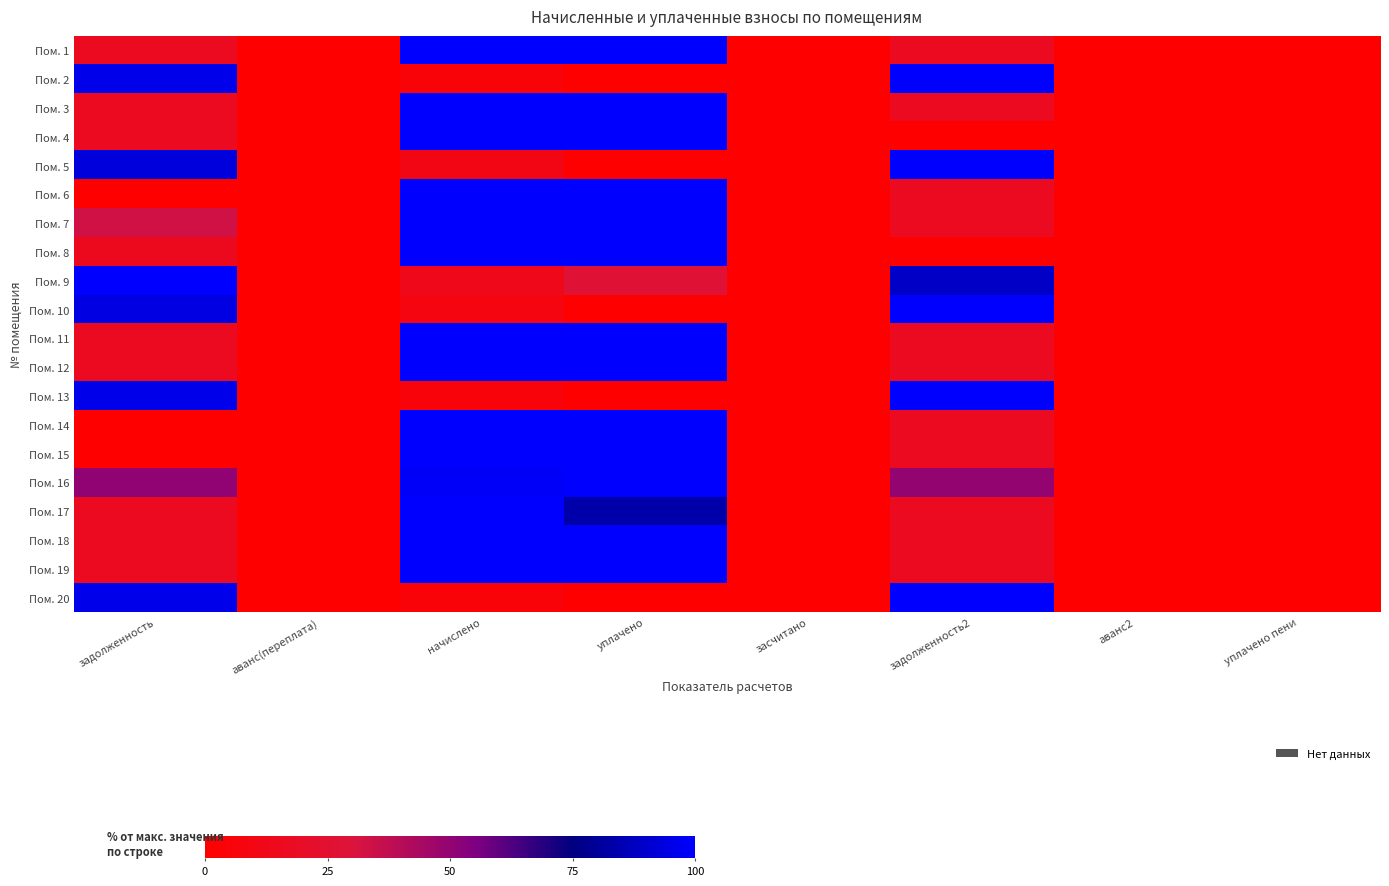

Between аванс(переплата) and аванс2, which is larger?

аванс(переплата)